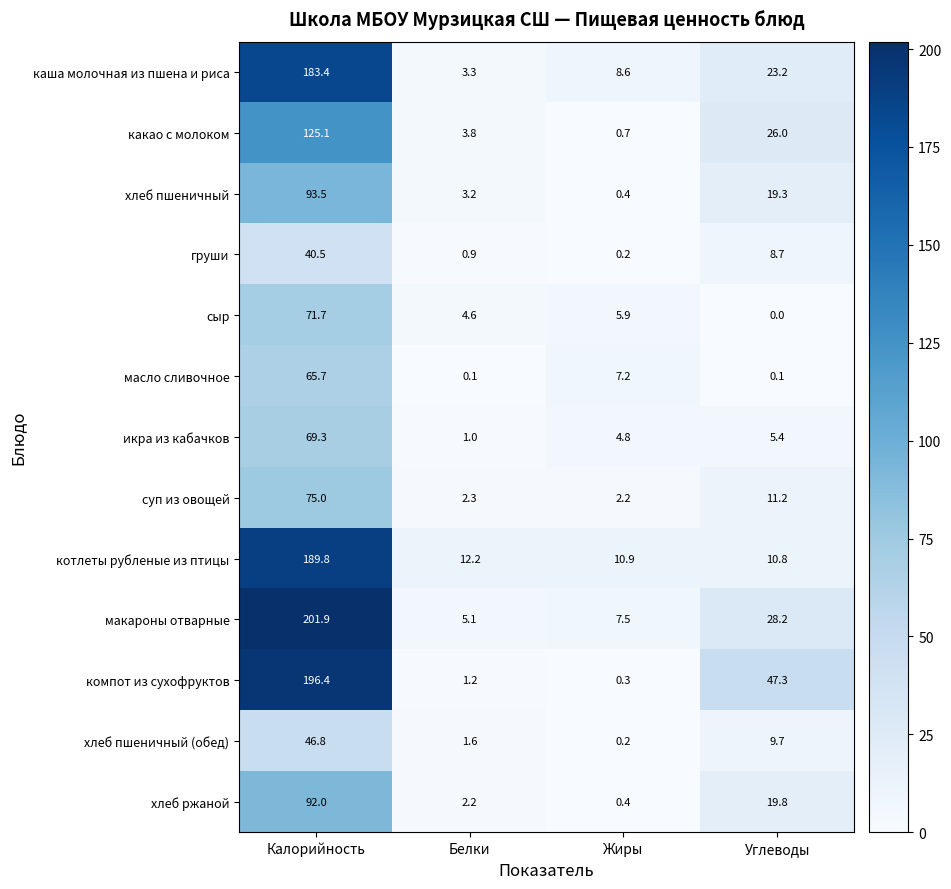

List the series in order of their peak value, lowest first.

груши, хлеб пшеничный (обед), масло сливочное, икра из кабачков, сыр, суп из овощей, хлеб ржаной, хлеб пшеничный, какао с молоком, каша молочная из пшена и риса, котлеты рубленые из птицы, компот из сухофруктов, макароны отварные